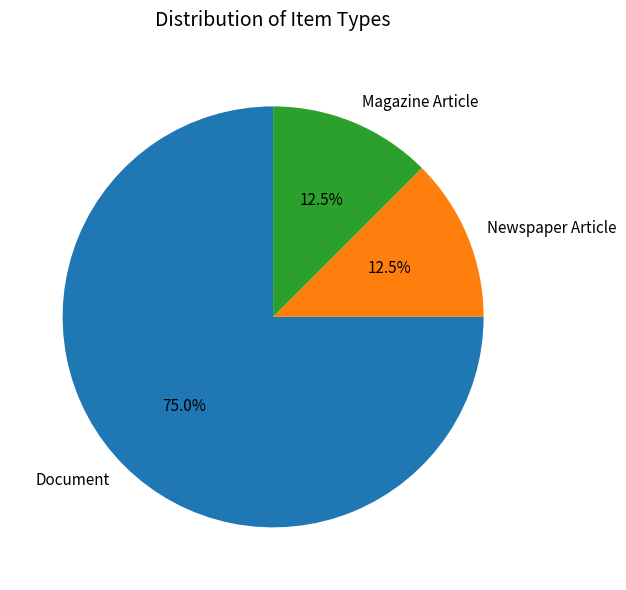

Does Document represent more than half of the total?

Yes